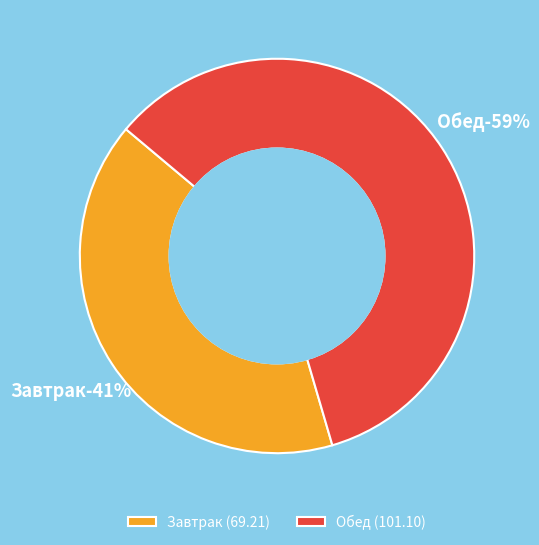

Which category has the biggest portion of the pie?

Обед